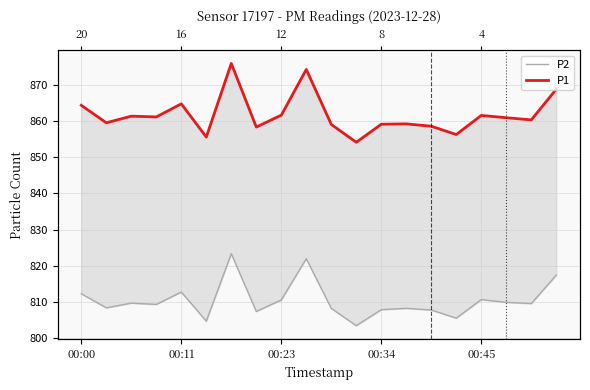

Which series has the largest range (max minus min)?

P1